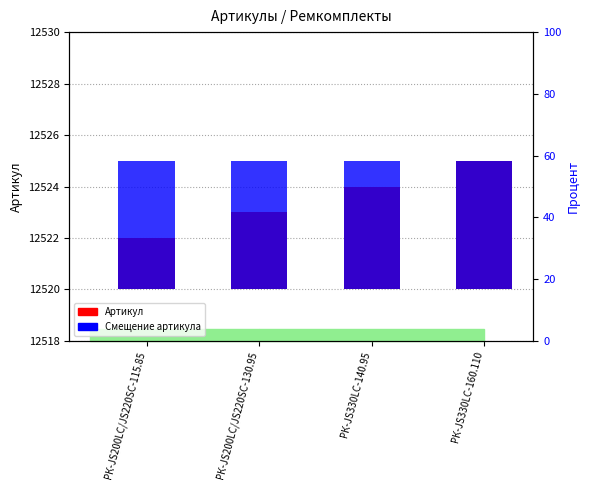

Rank the series by their average value, from lowest to highest.

Артикул, Смещение артикула